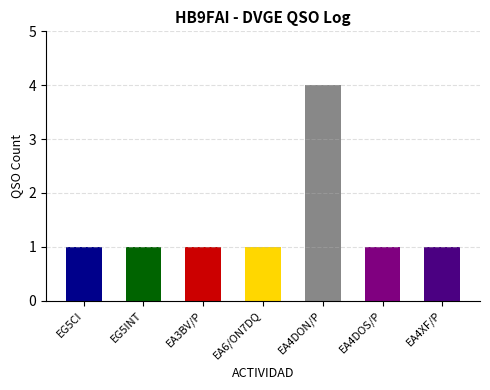

What is the difference between the maximum and second lowest values?

3